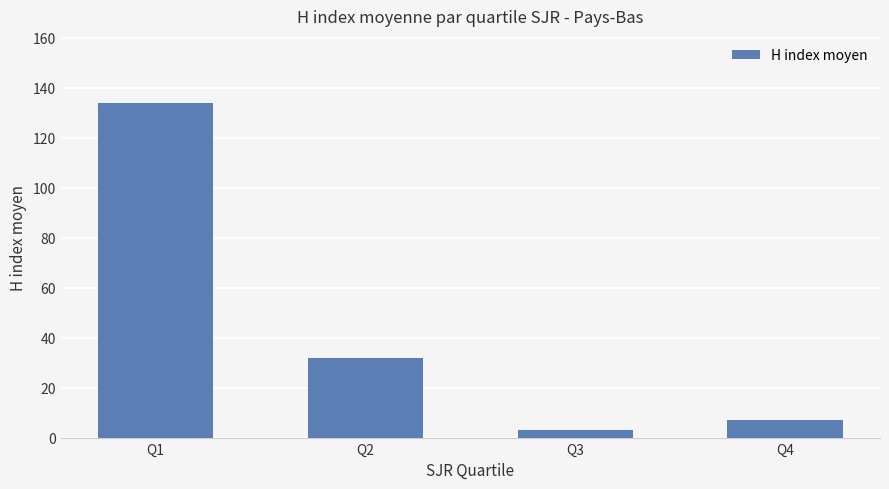

How many distinct data groups are displayed?

1